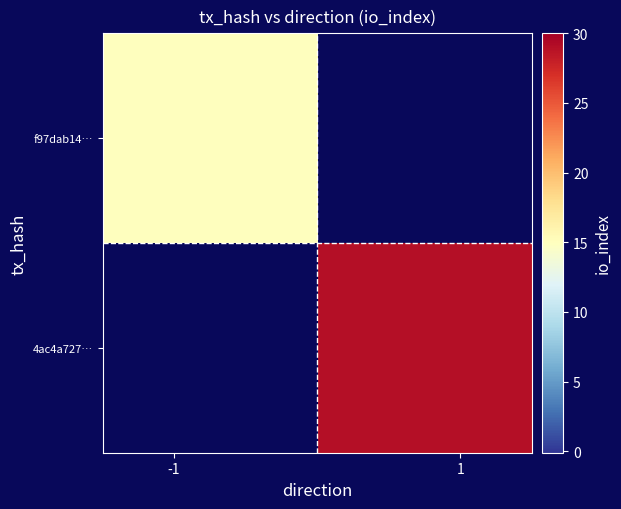

At how many categories does at least one series exceed 16?

1